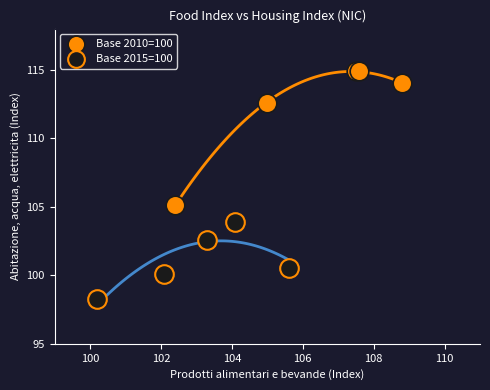

Which series contains the highest Y value?

Base 2010=100